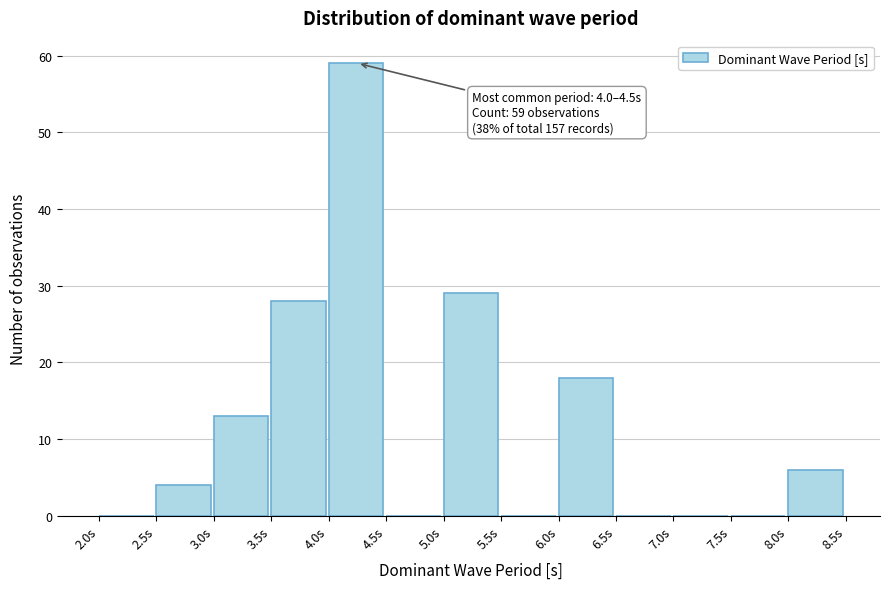

Which range on the x-axis has the tallest bar?

4.0 to 4.5